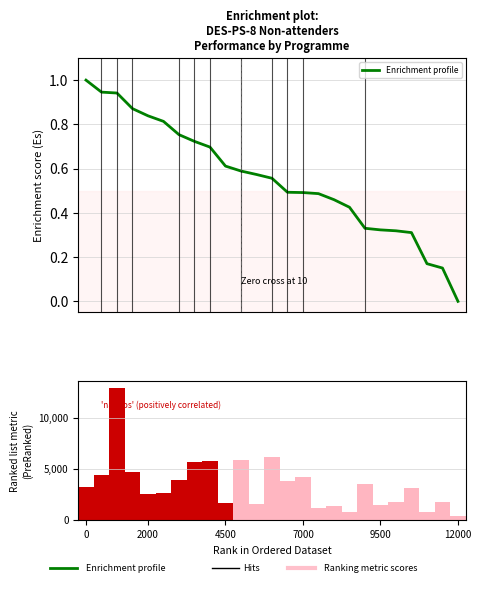

What is the highest value of the Enrichment profile series?

1.0